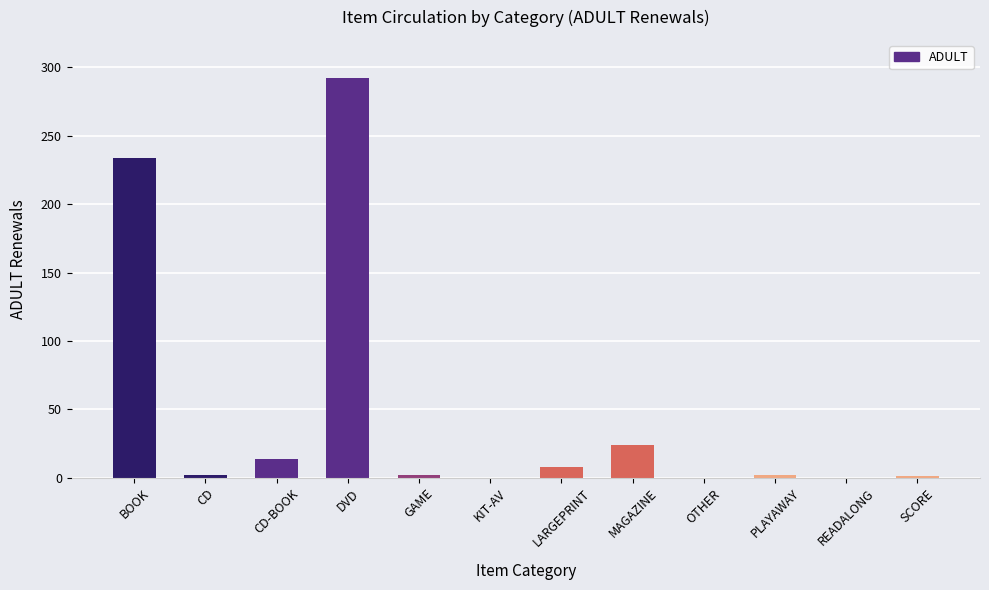

Which category has the highest value across all series?

DVD